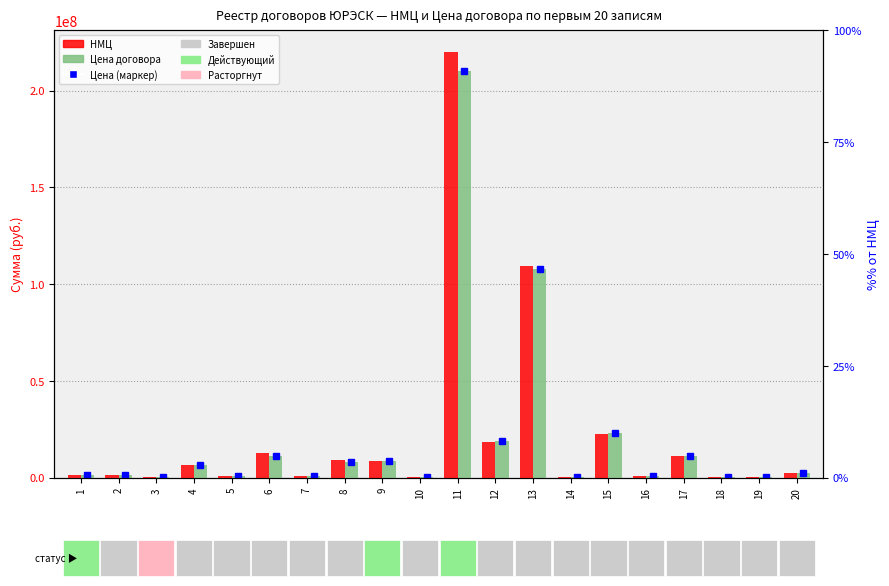

At 9, list the series in order from largest to smallest.

НМЦ, Цена договора